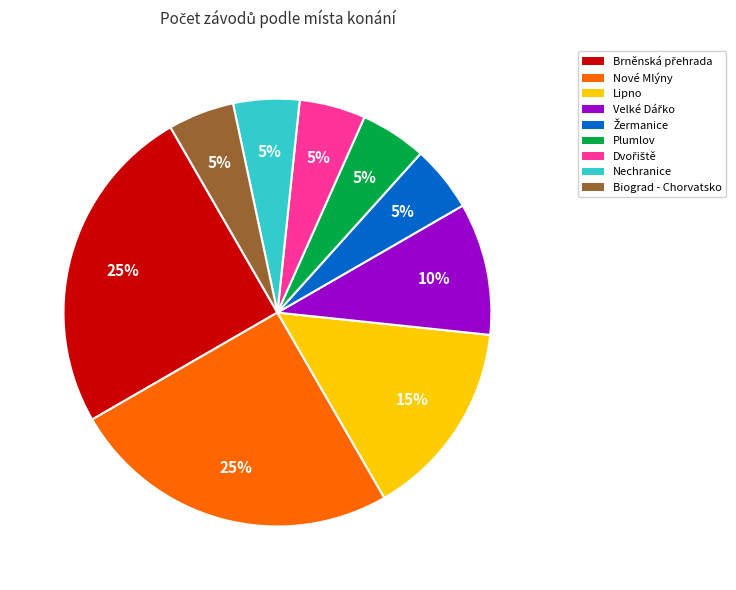

Do Lipno and Nechranice together represent more than half of the pie?

No